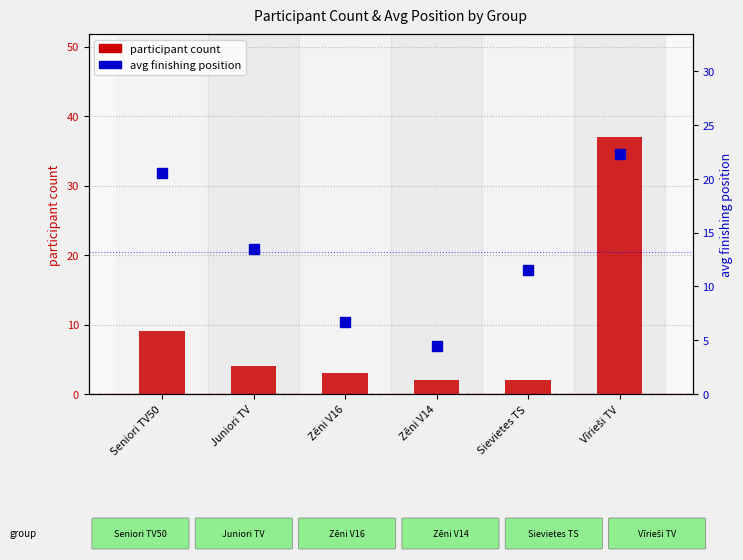

Reading left to right, extract all data points from this chart.

participant count: 9.0	4.0	3.0	2.0	2.0	37.0
avg position: 20.5	13.5	6.7	4.5	11.5	22.3